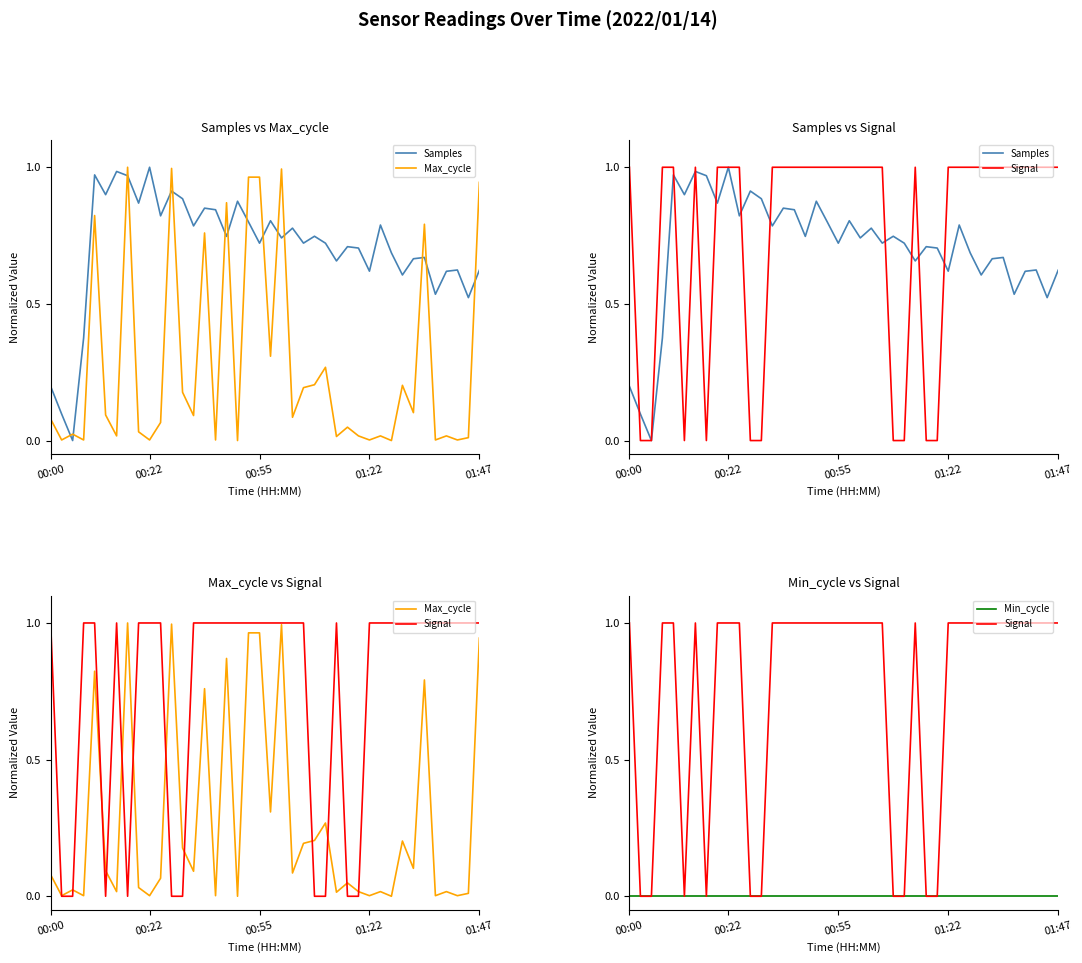

What is the label of the 15th point from the left?

14